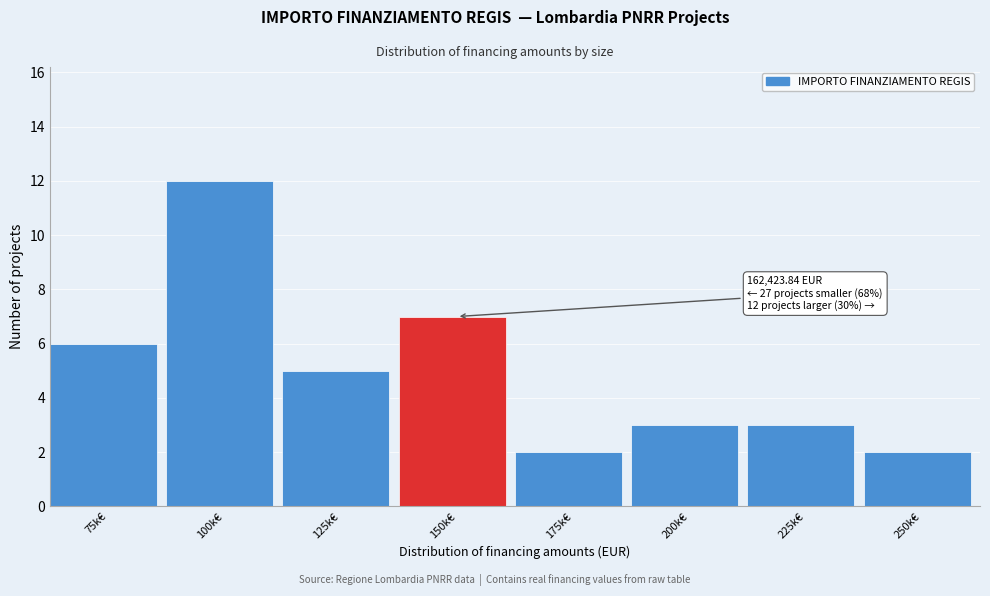

Reading left to right, transcribe all the data shown in this chart.

75k€=6	100k€=12	125k€=5	150k€=7	175k€=2	200k€=3	225k€=3	250k€=2